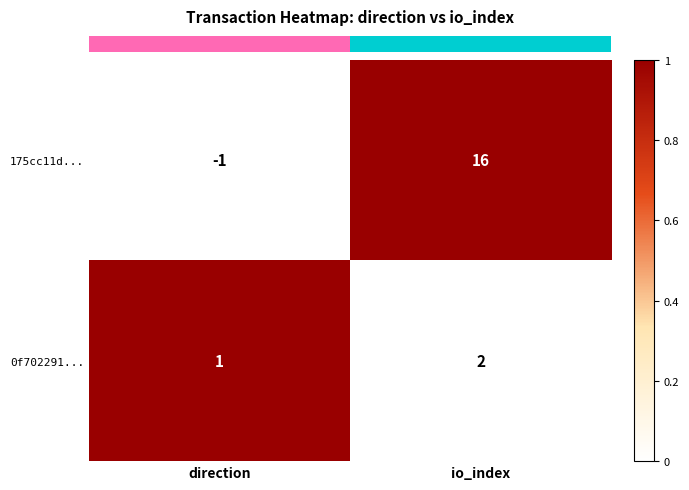

Where is 175cc11d... nearest to the value 7?

direction